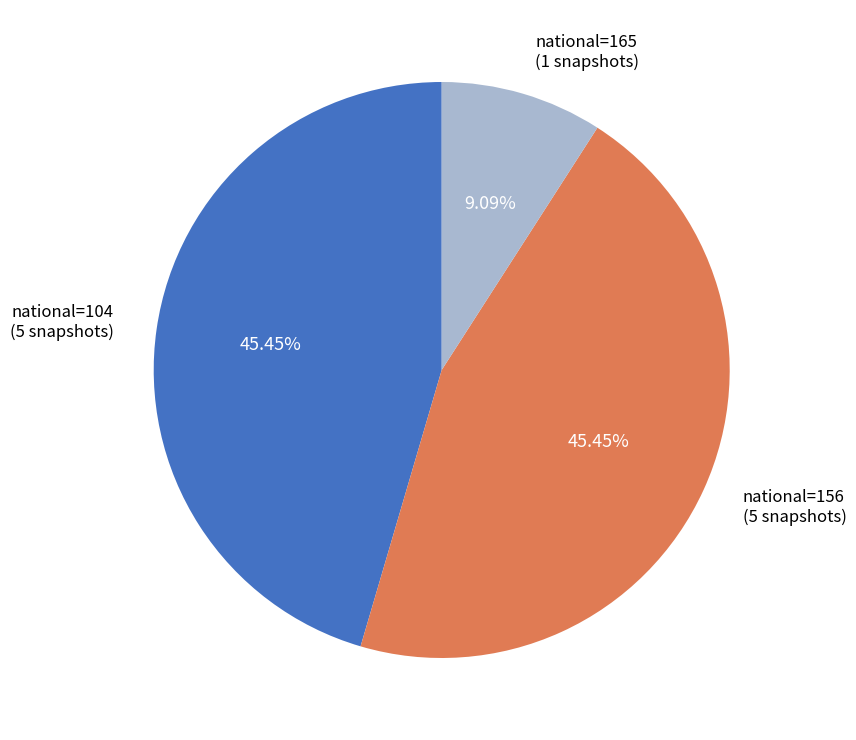

Does any single category account for the majority?

No